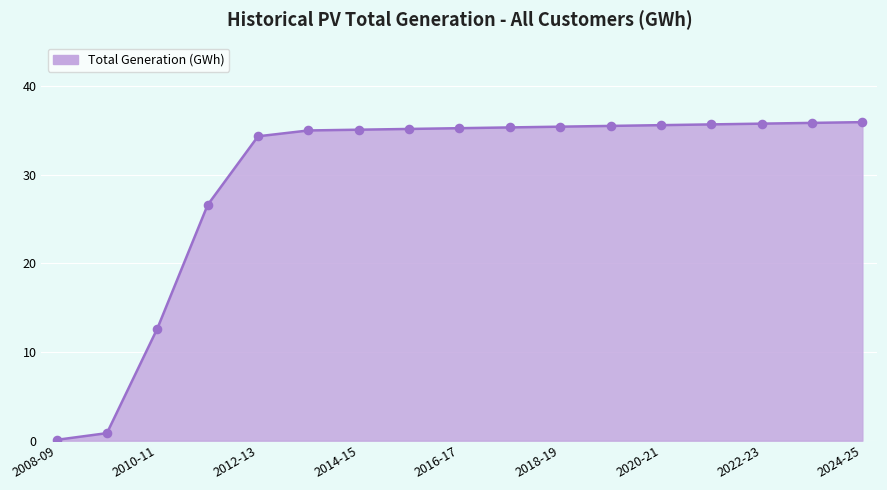

What is the greatest value displayed?

35.9